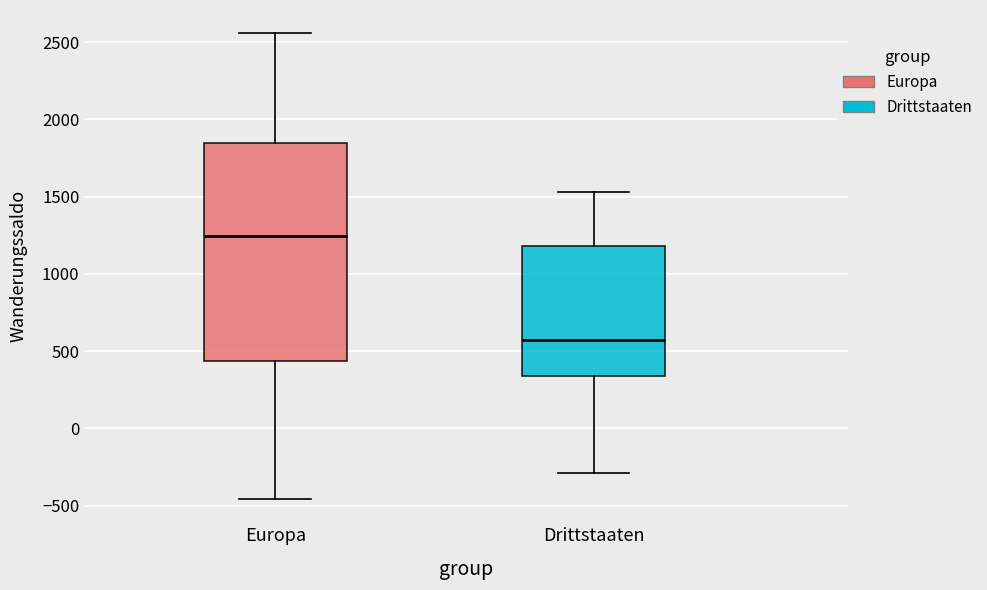

Comparing the boxes themselves (not the whiskers), which one is the tallest?

Europa